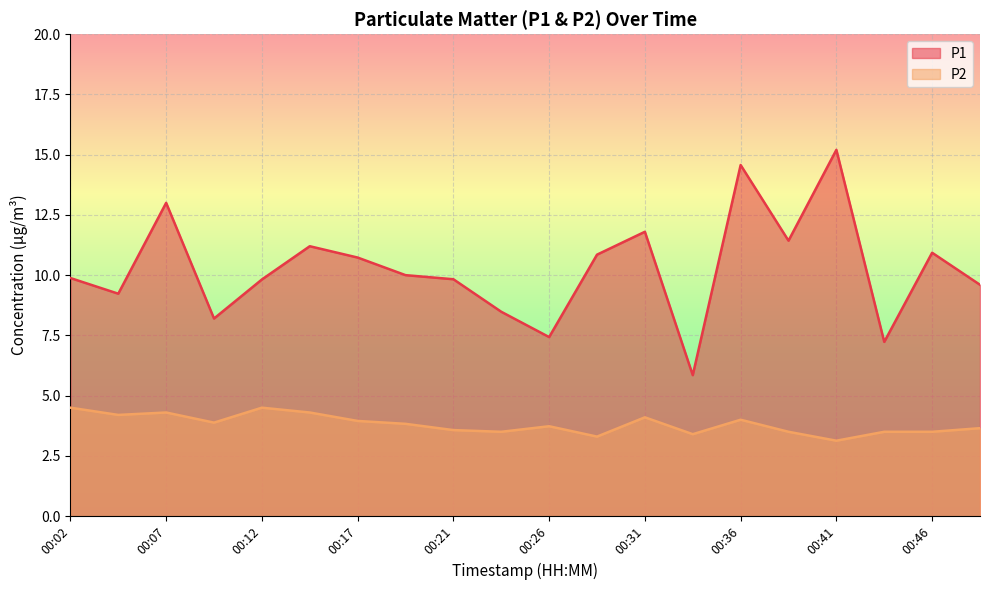

True or false: P2 and P1 cross at least once.

False